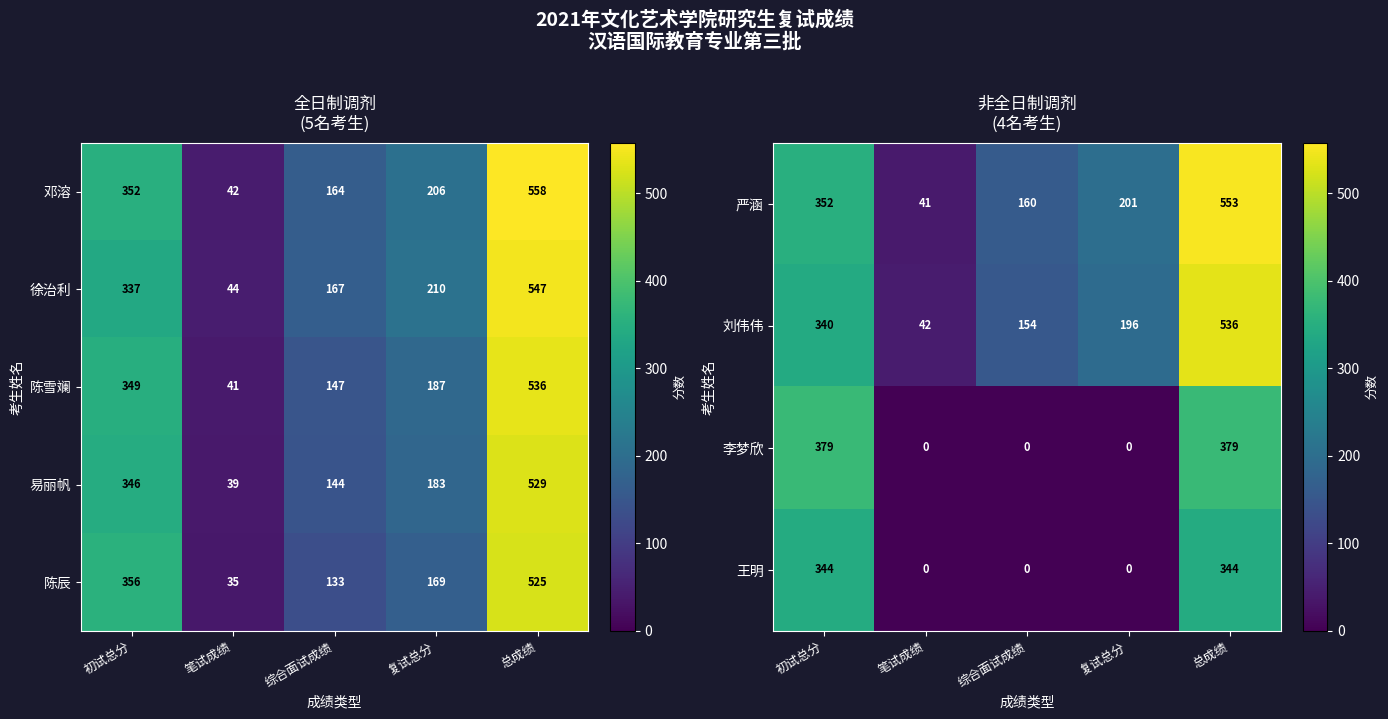

At which category does the chart reach its minimum across all series?

笔试成绩